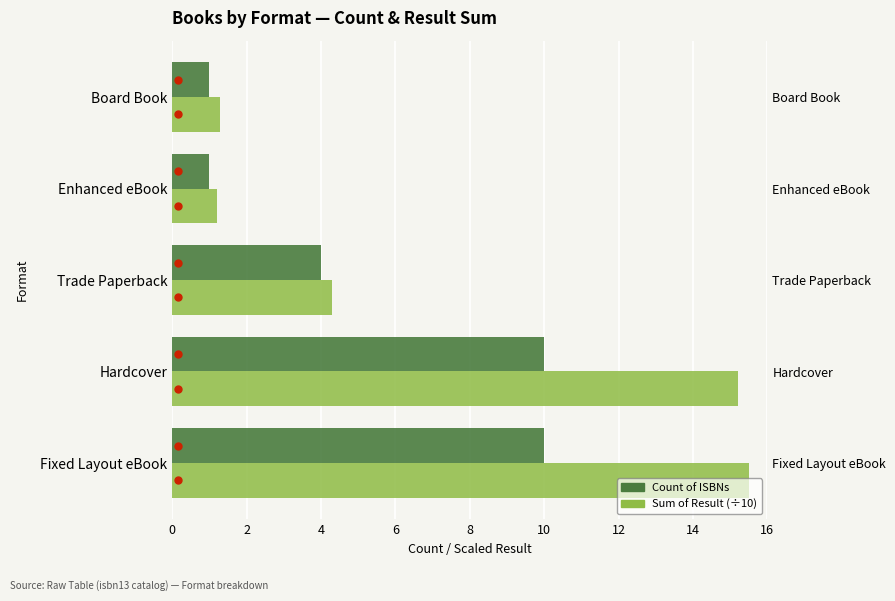

Rank the series by their average value, from highest to lowest.

Sum of Result (÷10), Count of ISBNs